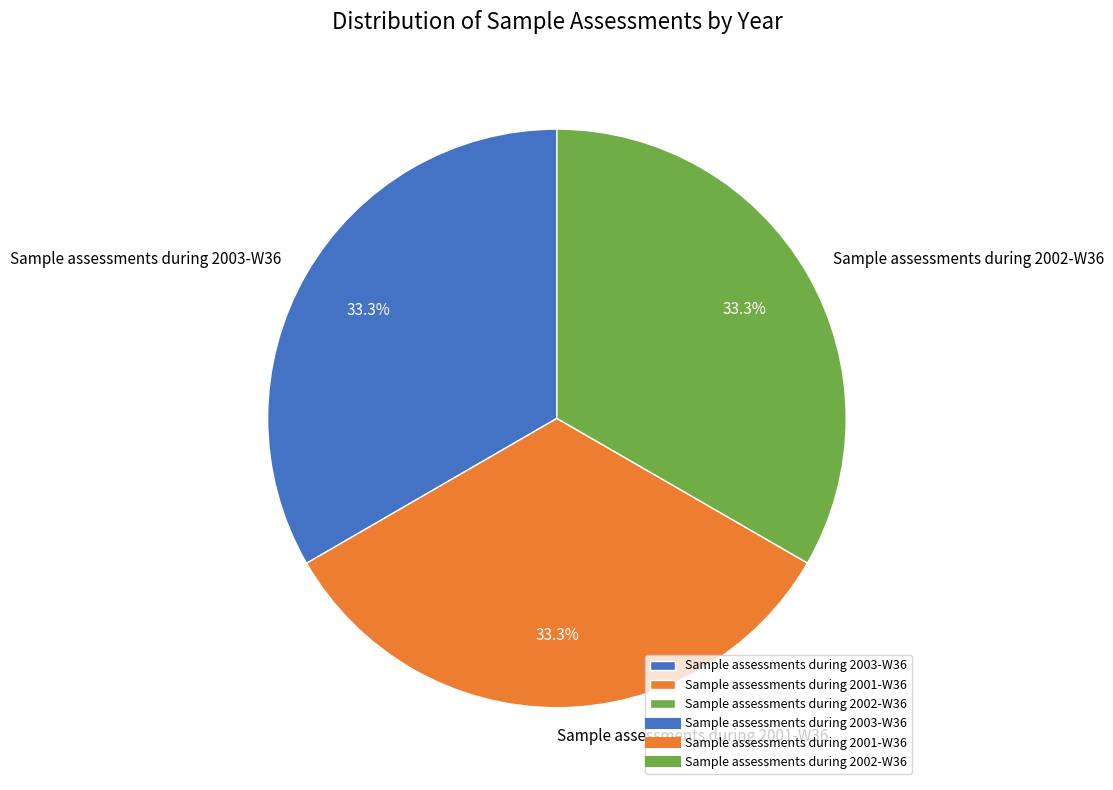

Is Sample assessments during 2002-W36 the majority of the pie?

No